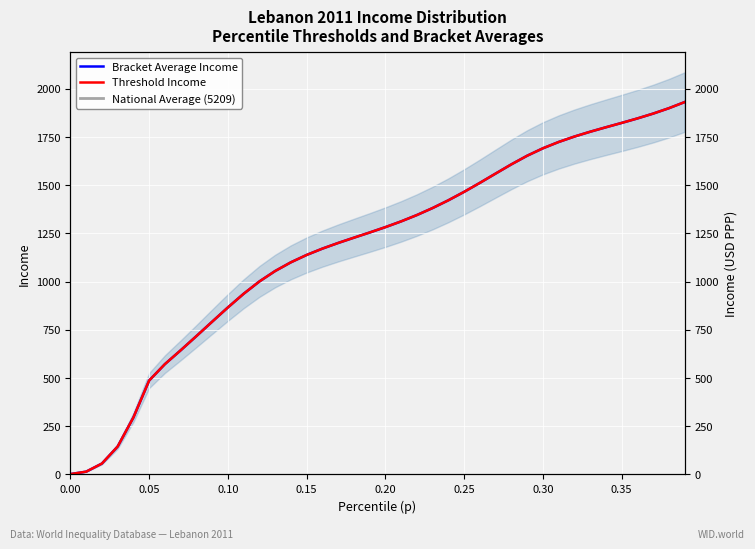

True or false: Bracket Average Income and Threshold Income cross at least once.

False